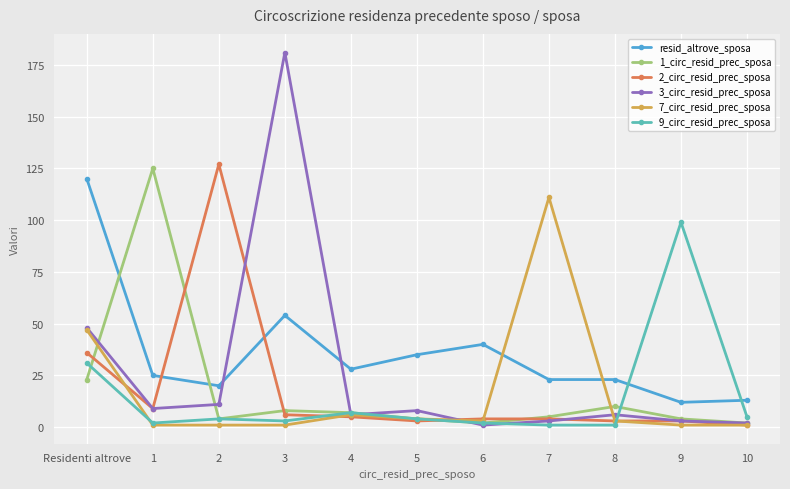

Where is the first local minimum for 9_circ_resid_prec_sposa?

1